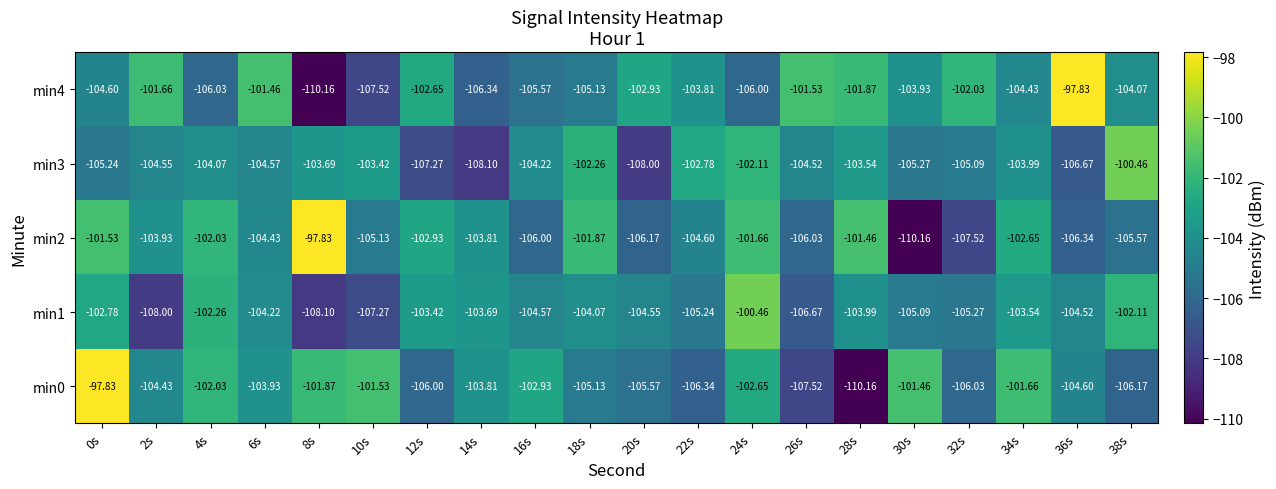

How many data points in min1 are less than -104?

12